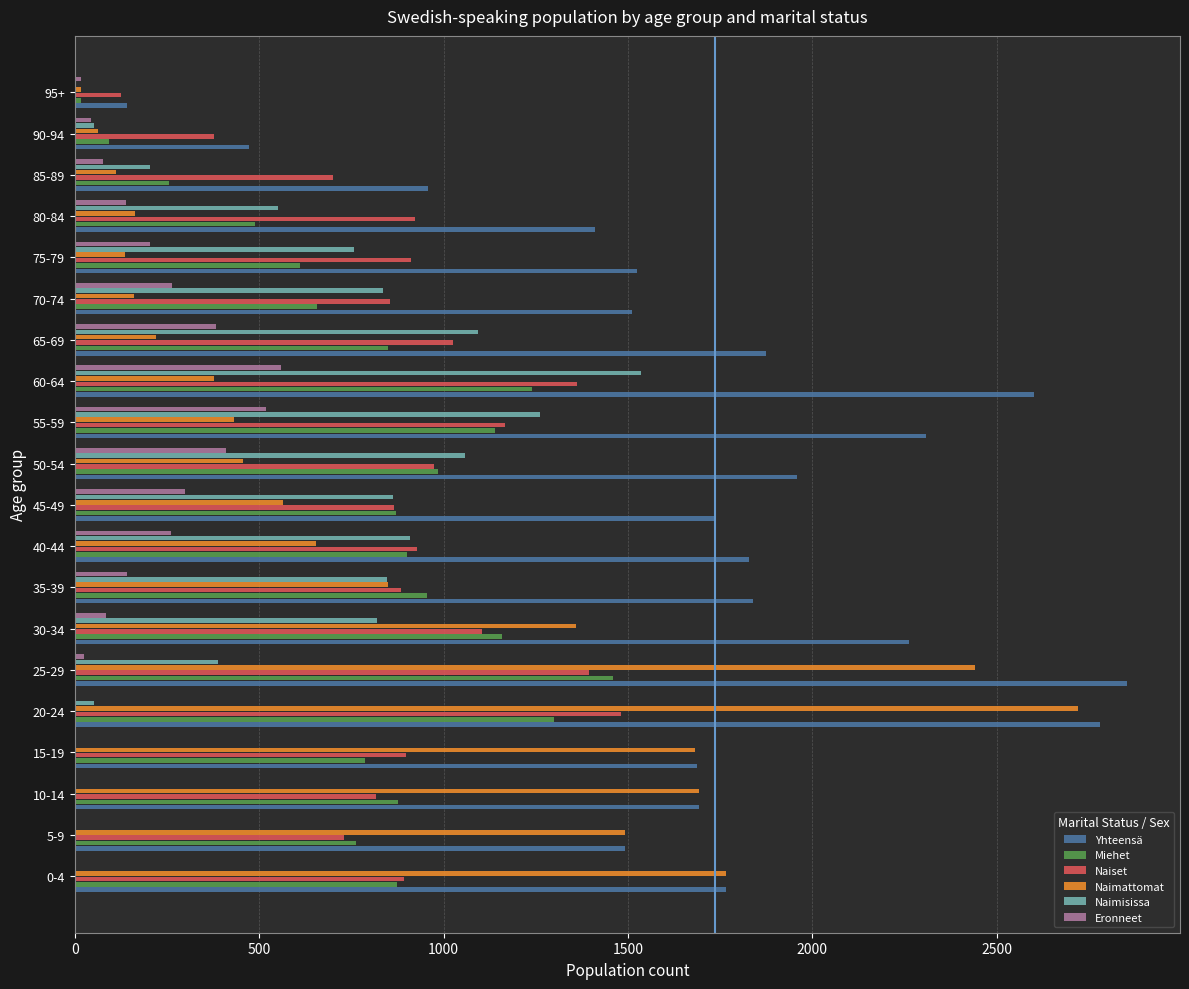

What is the sum of all Naiset values?

18416